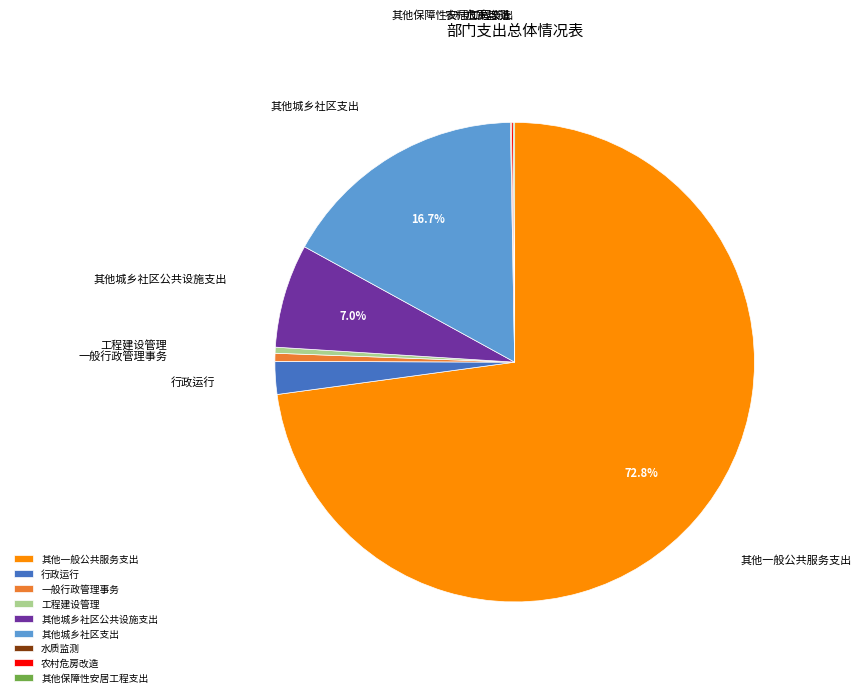

Approximately how many times larger is the value at 其他城乡社区公共设施支出 compared to 其他城乡社区支出?

0.4